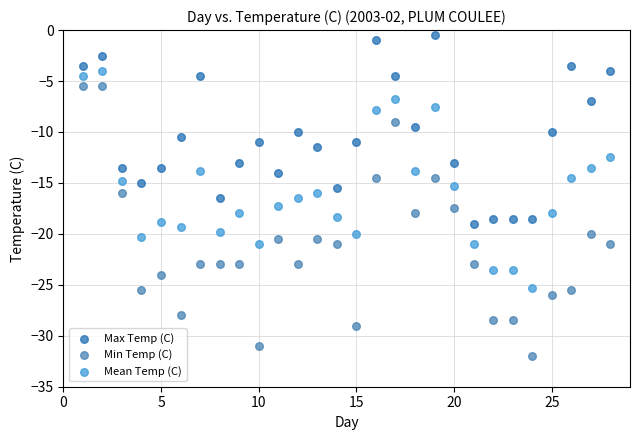

What are all the series names shown in the legend?

Max Temp (C), Min Temp (C), Mean Temp (C)